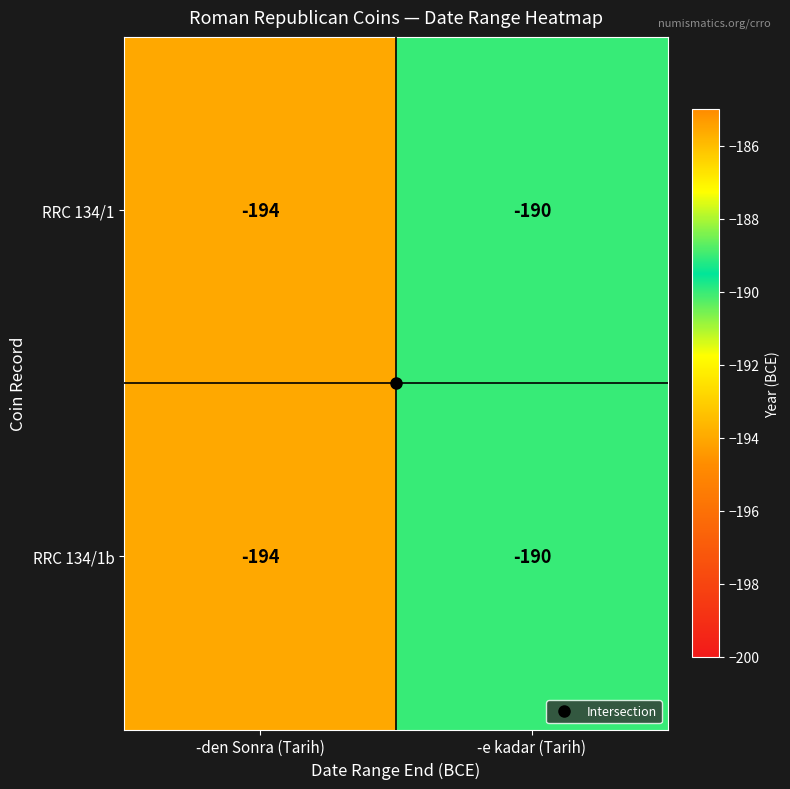

What is the total value across all series at -e kadar (Tarih)?

-380